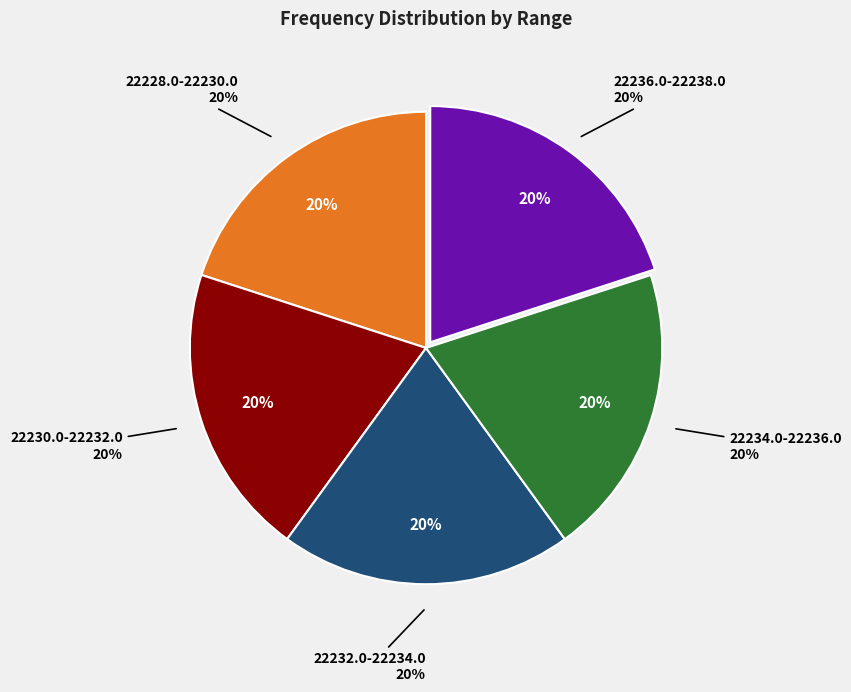

Does 8 account for over 50% of the chart?

No